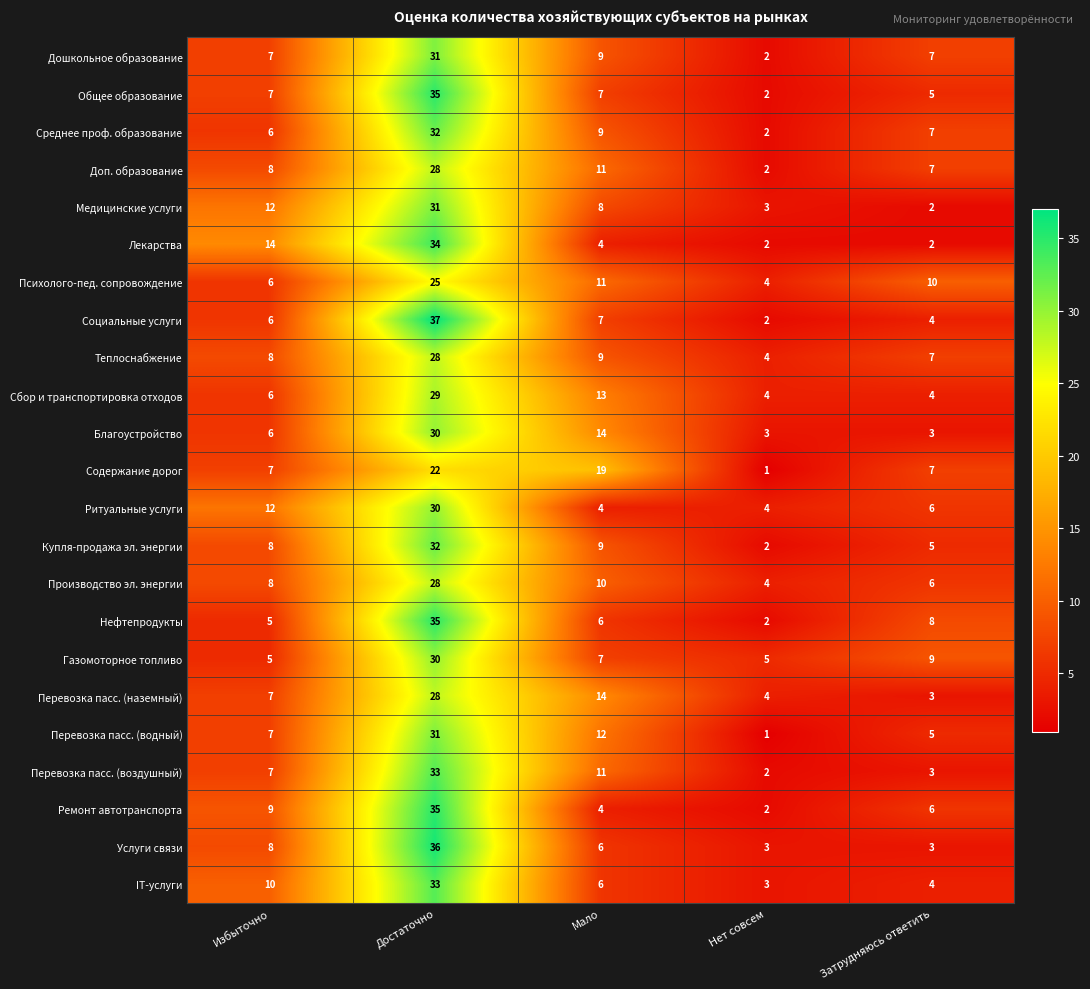

Is the value of Сбор и транспортировка отходов at Избыточно greater than the value of Благоустройство at Затрудняюсь ответить?

Yes